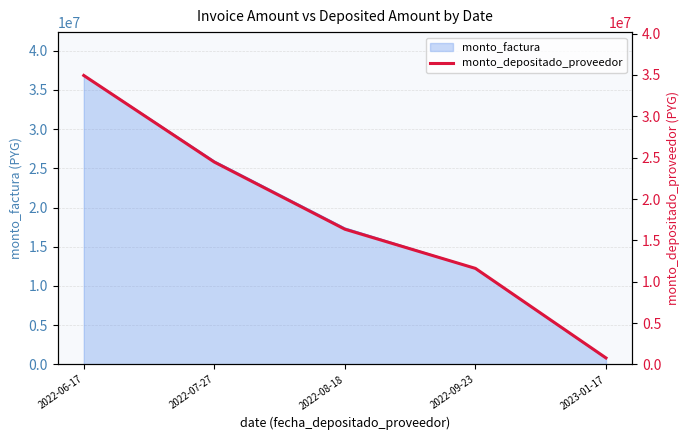

How many lines are shown in the chart?

1